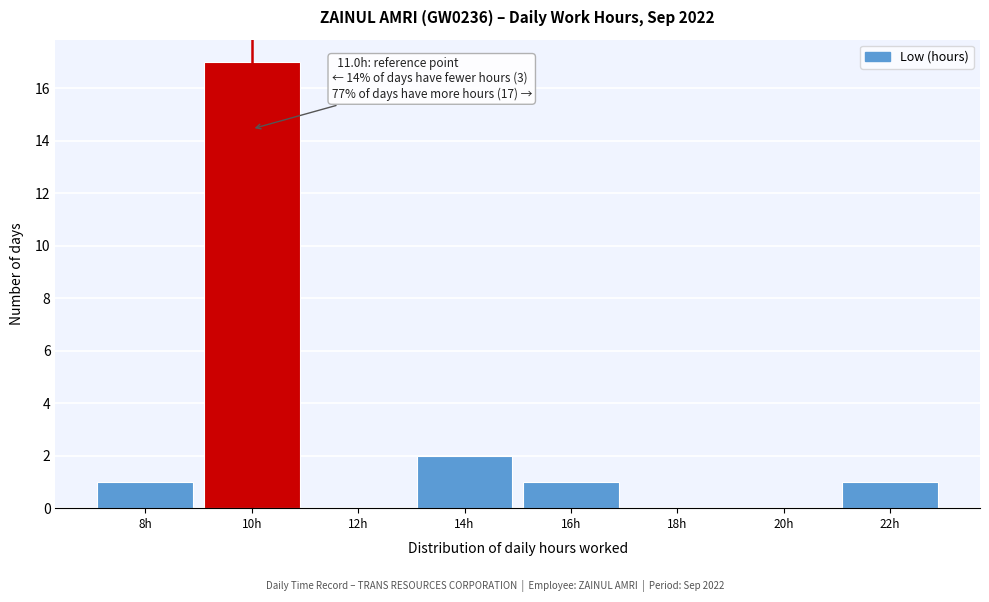

Reading left to right, transcribe all the data shown in this chart.

8h=1	10h=17	12h=0	14h=2	16h=1	18h=0	20h=0	22h=1